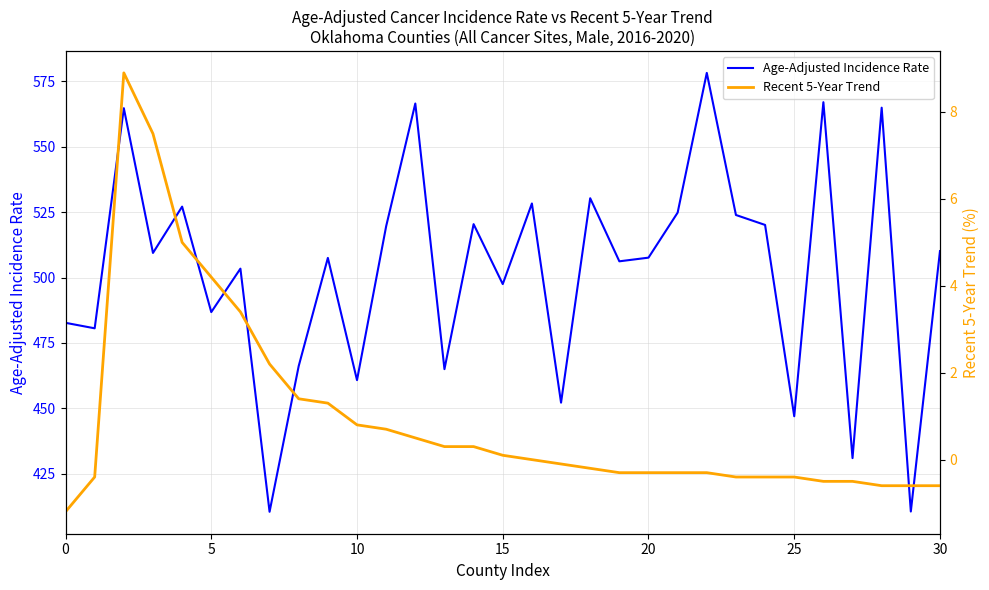

How many values in Recent 5-Year Trend are above zero?

14